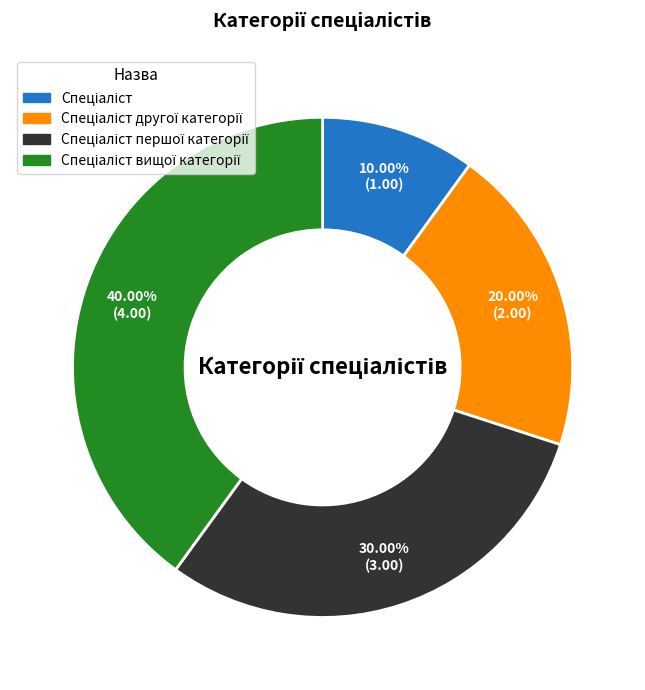

Is there a majority slice in this chart?

No